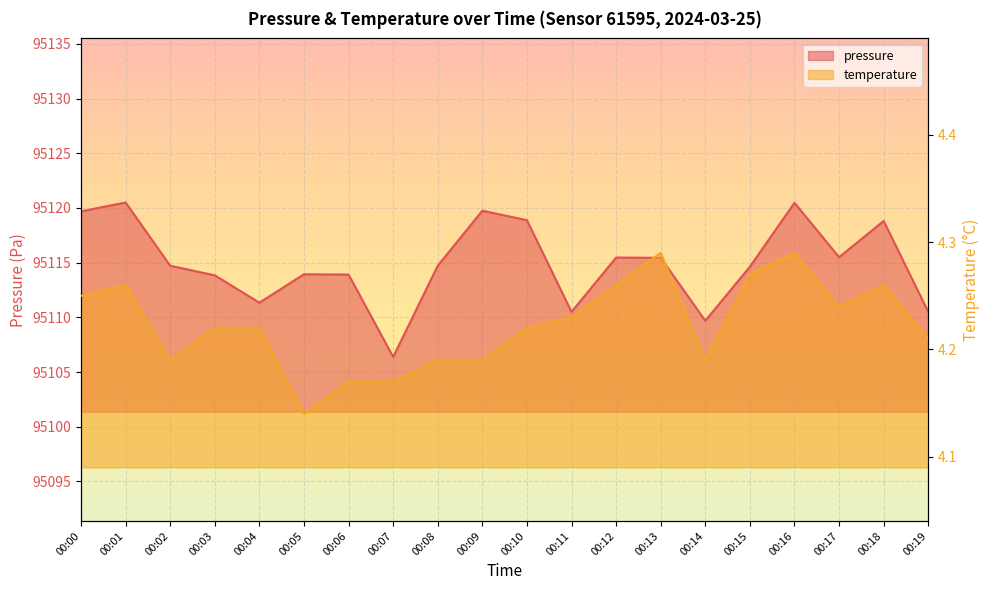

Where does the pressure series first go above 95114?

00:00